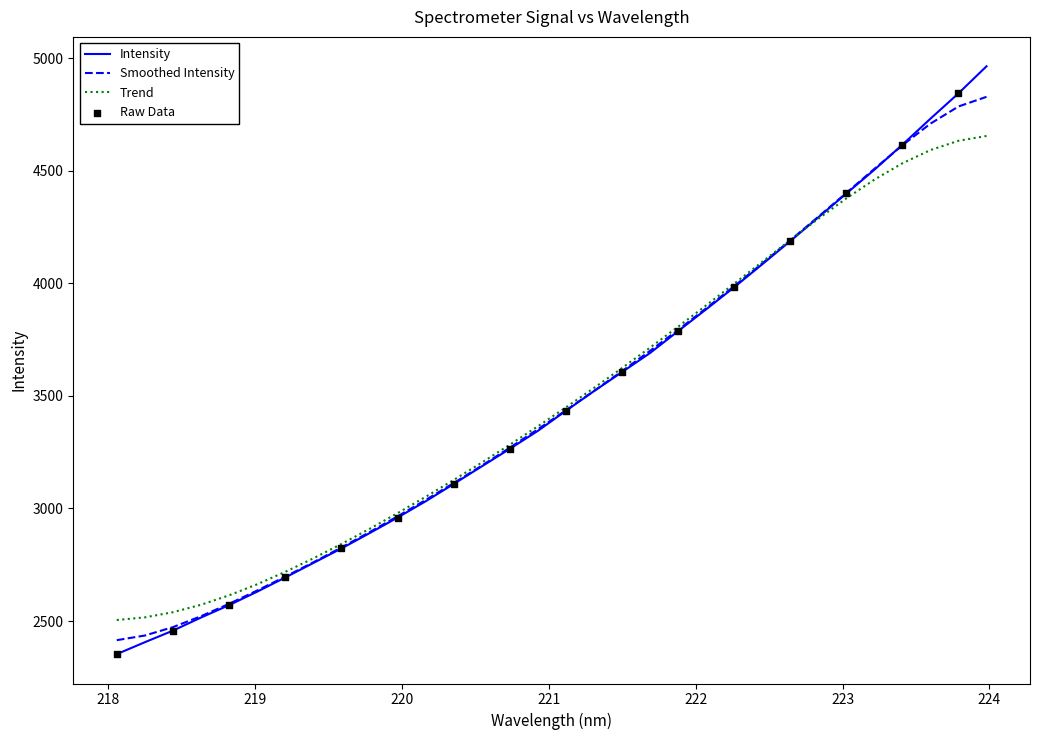

Which series has the widest spread of values?

Intensity